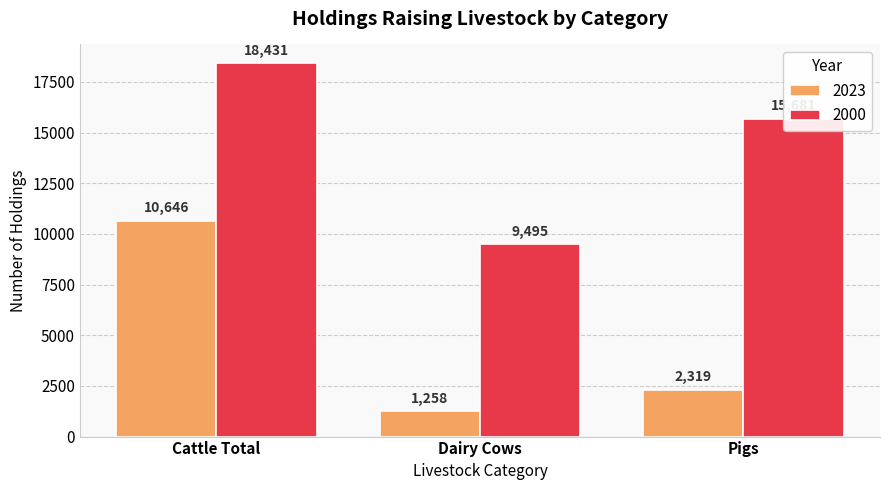

What is the minimum value shown in the chart?

1258